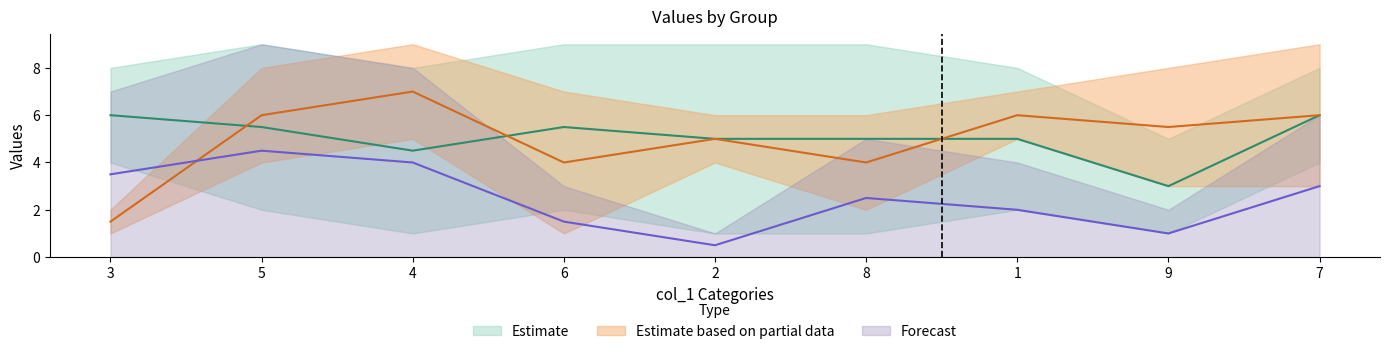

Count the col_6 values in the range 3 to 7.

5